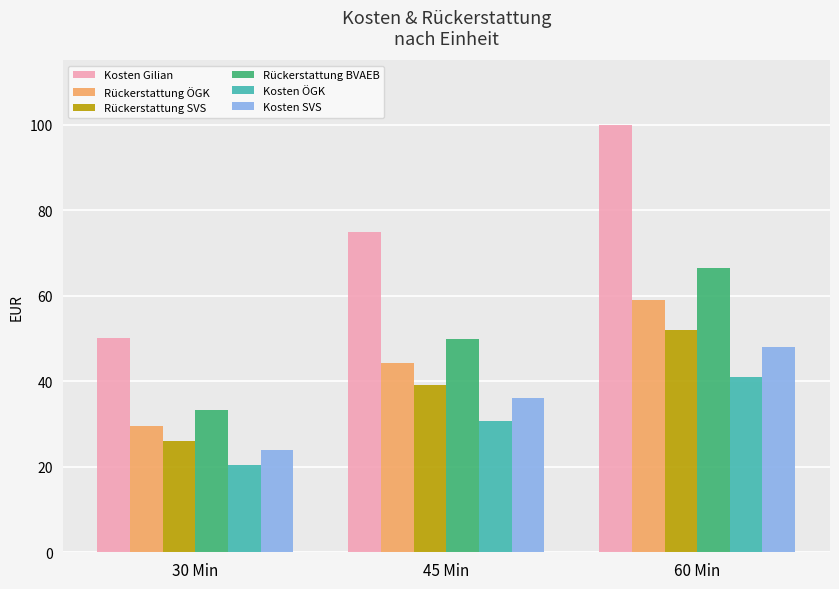

Where is Kosten ÖGK nearest to the value 30?

45 Min